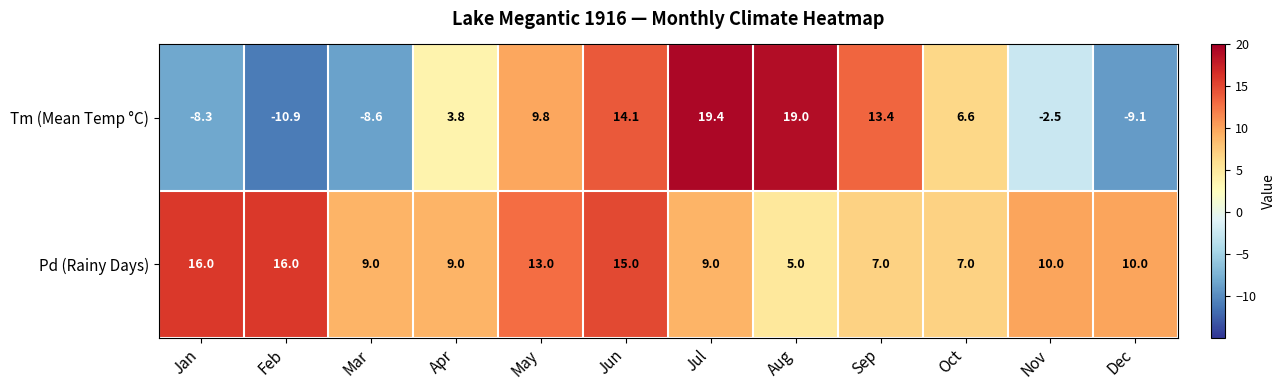

Rank the series by their maximum value, from lowest to highest.

Pd (Rainy Days), Tm (Mean Temp °C)